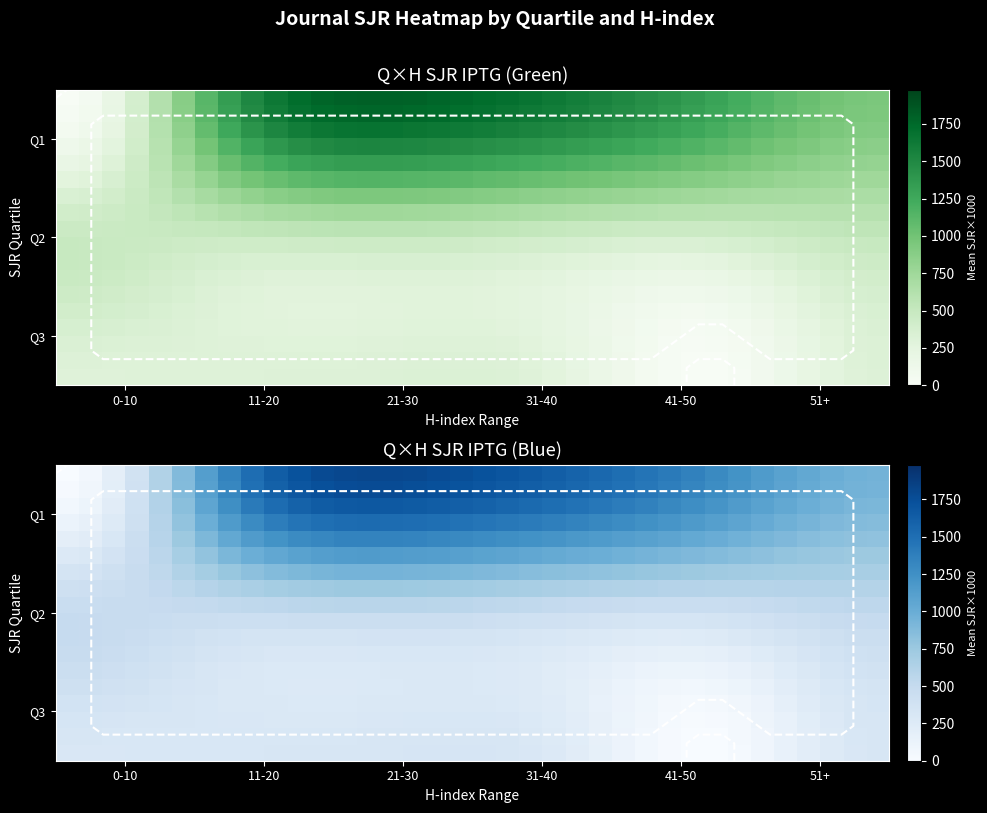

What is the maximum value shown in the chart?

1805.6